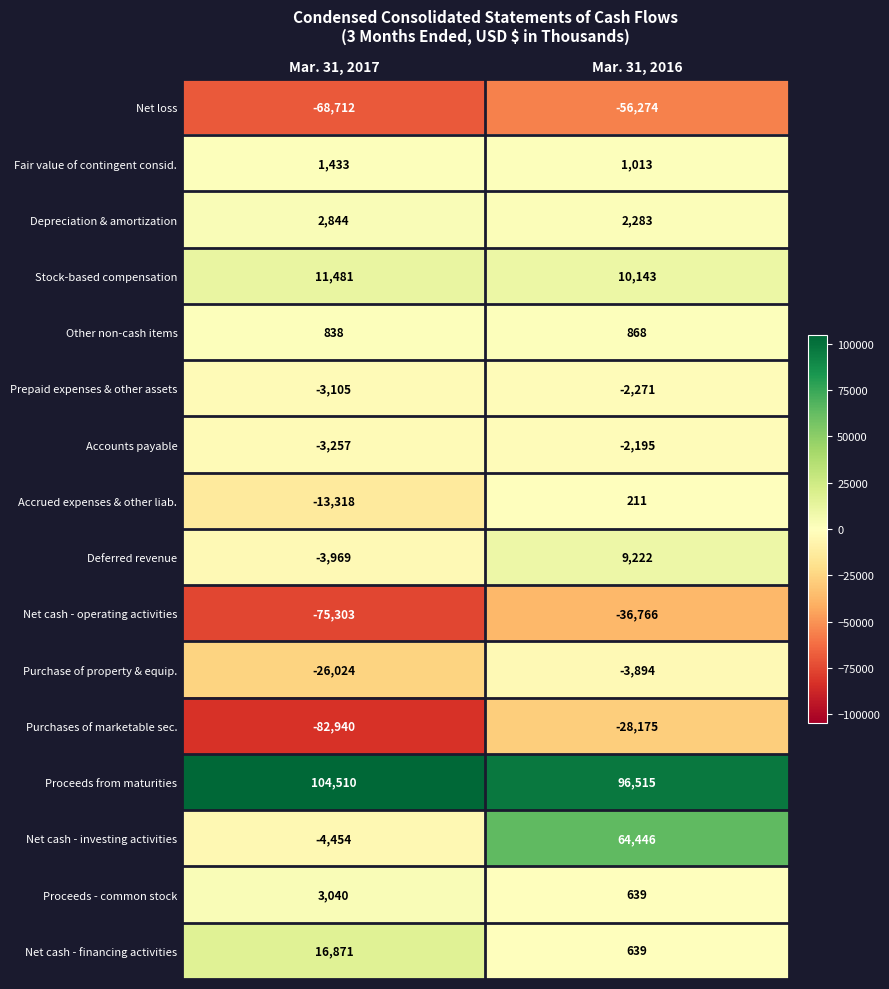

Which category has the highest value across all series?

Mar. 31, 2017